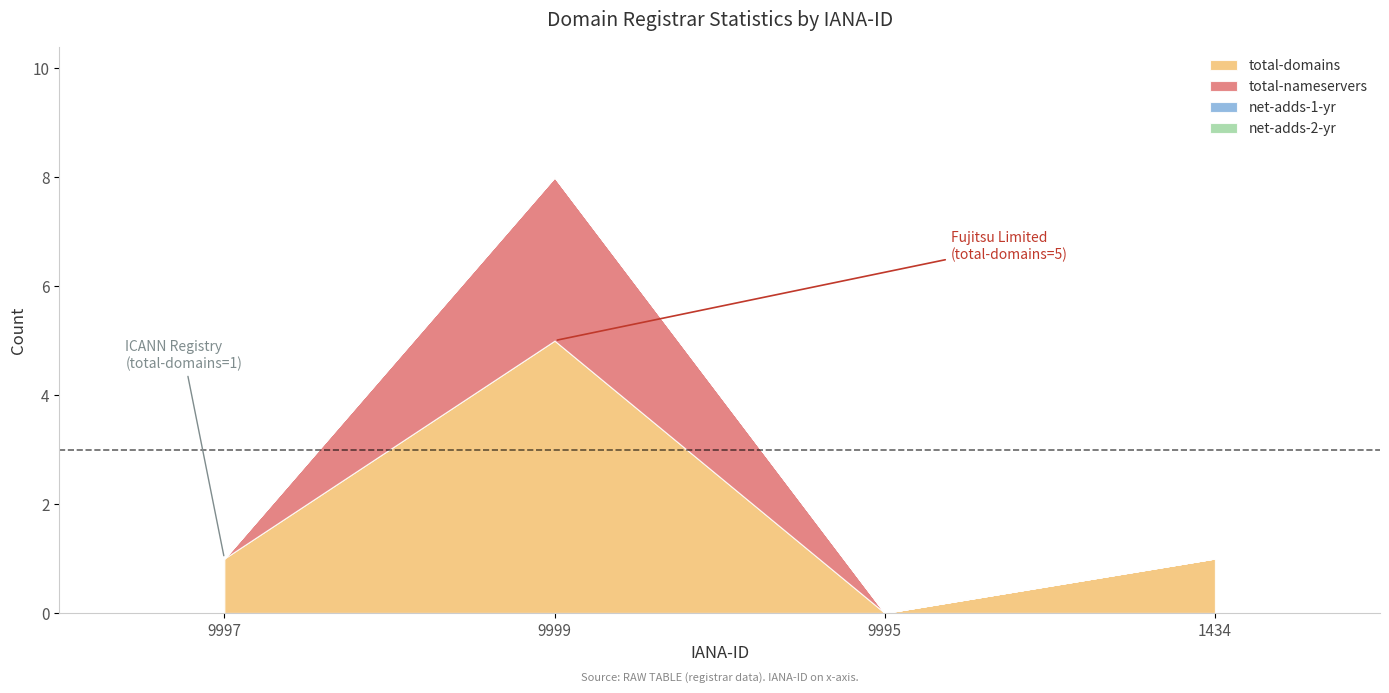

What are all the series names shown in the legend?

total-domains, total-nameservers, net-adds-1-yr, net-adds-2-yr